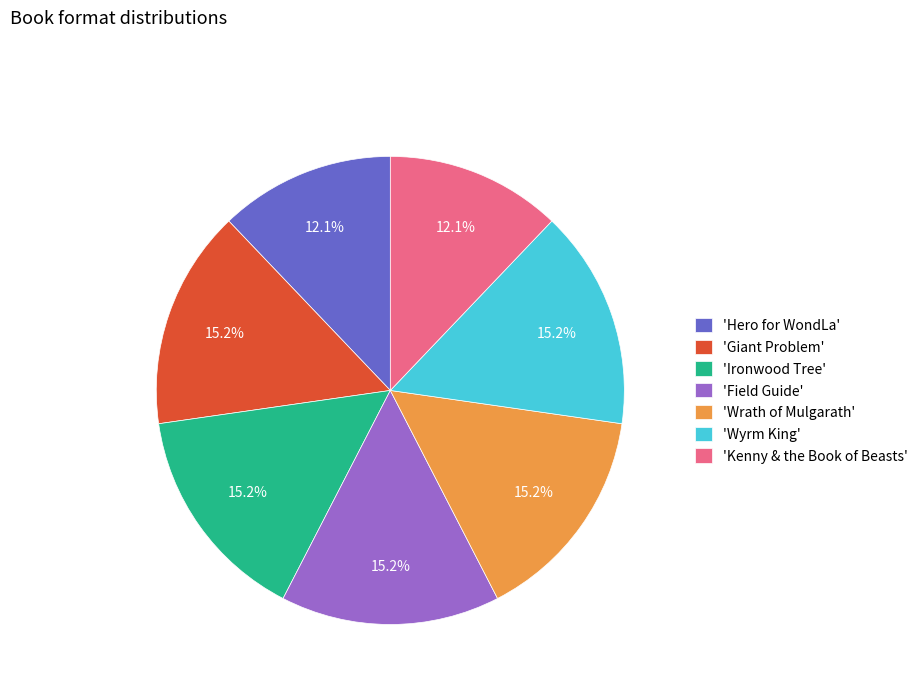

Is 'Hero for WondLa' the majority of the pie?

No